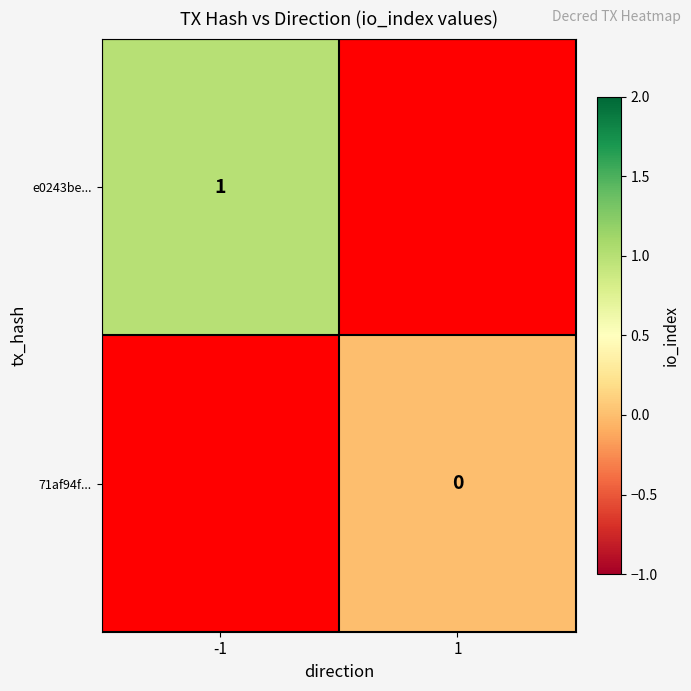

At how many categories does at least one series exceed 0?

1